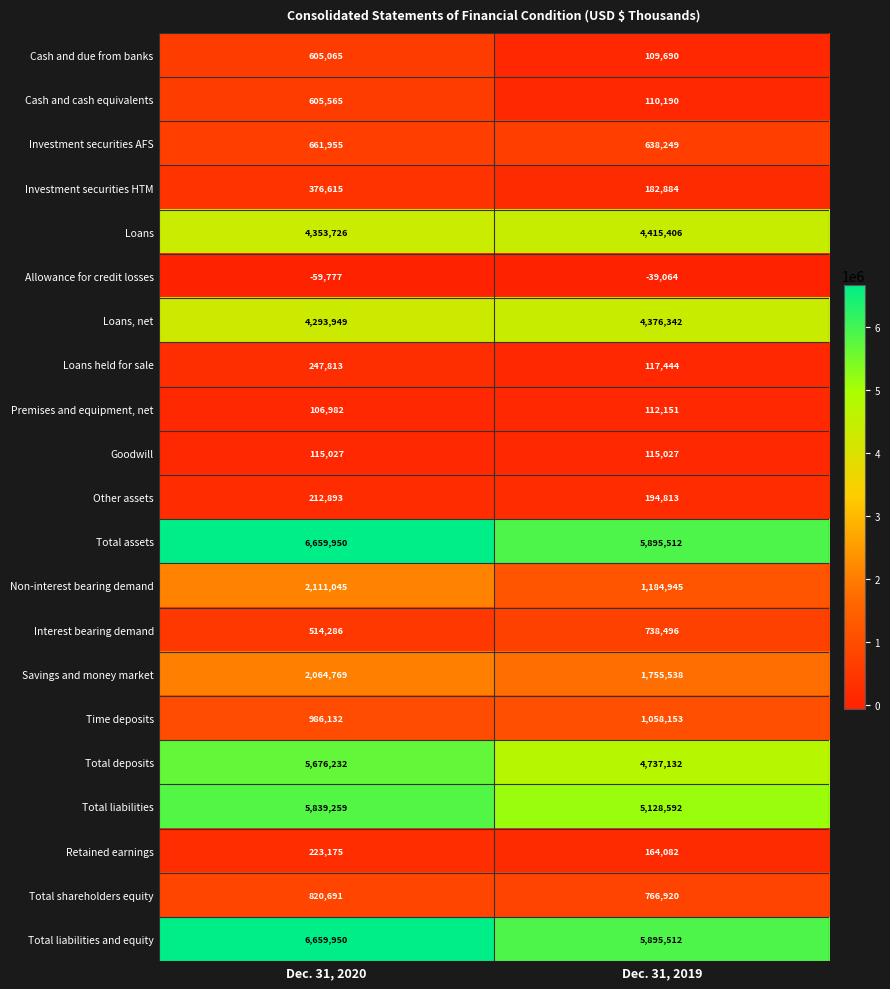

What is the sum of all Total deposits values?

10413364